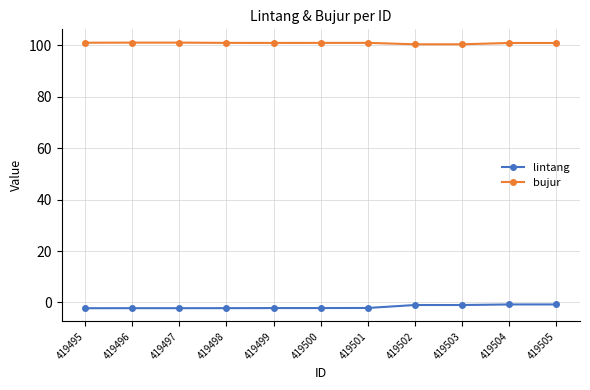

The bujur series shows 101.0 at 419495. True or false?

True